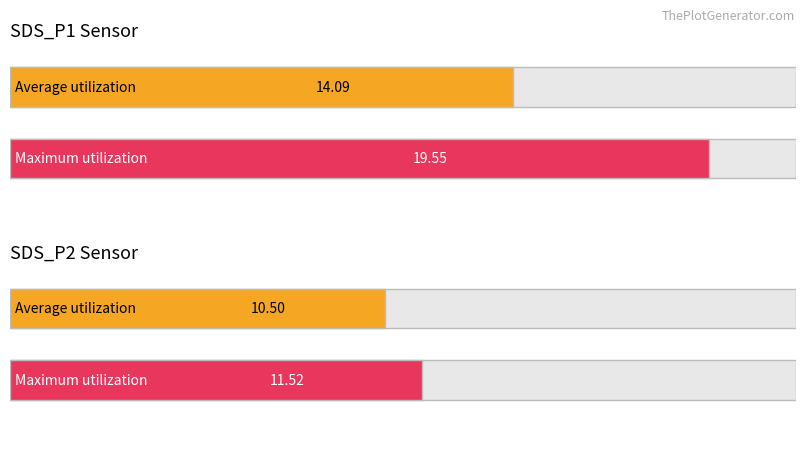

Rank the series by their average value, from lowest to highest.

Average utilization, Maximum utilization